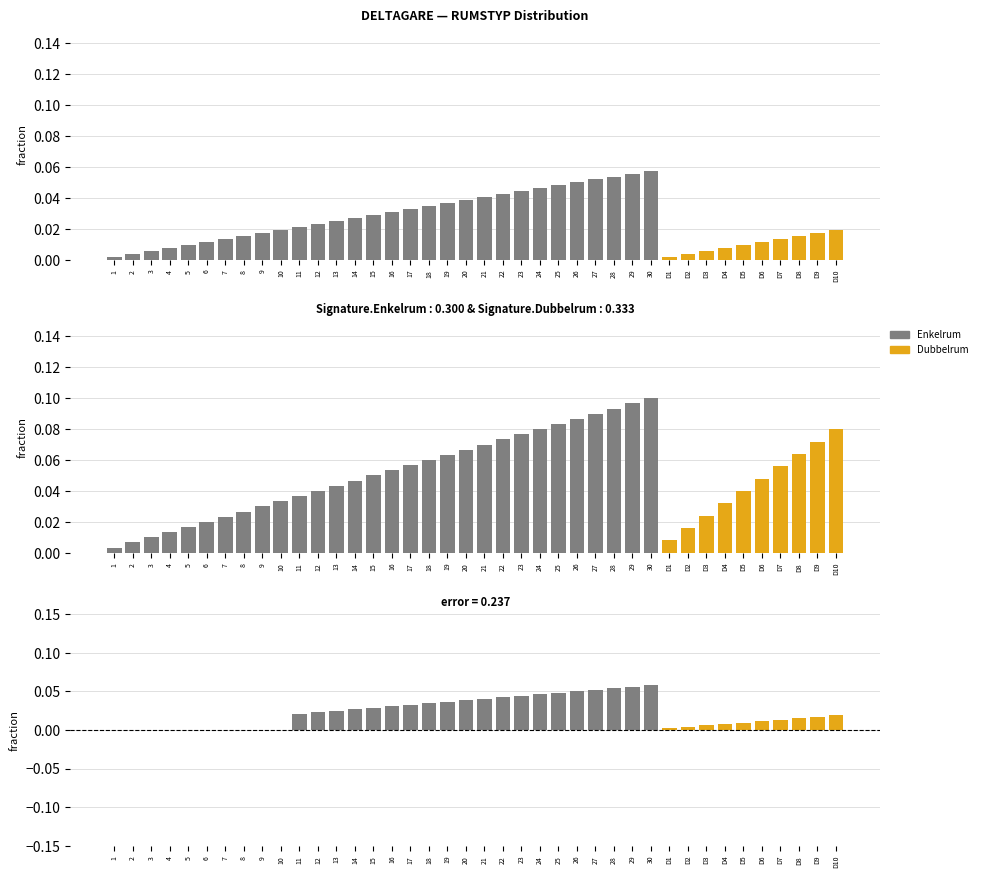

What is the label of the 24th bar from the right?

17